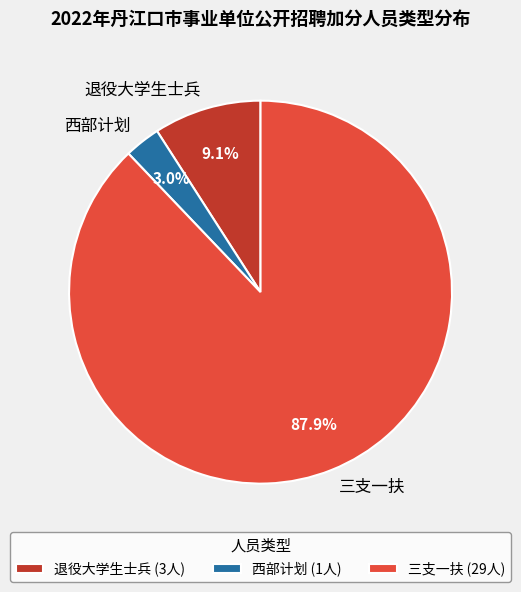

True or false: 三支一扶 accounts for 88% of the total.

True